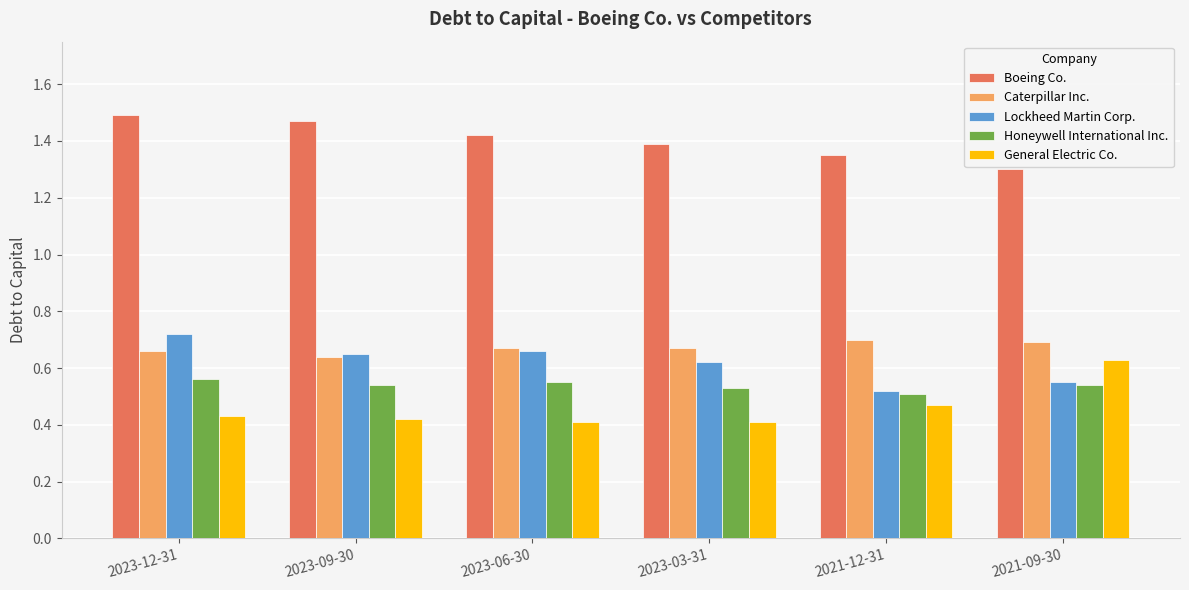

The Caterpillar Inc. series shows 0.7 at 2023-03-31. True or false?

True